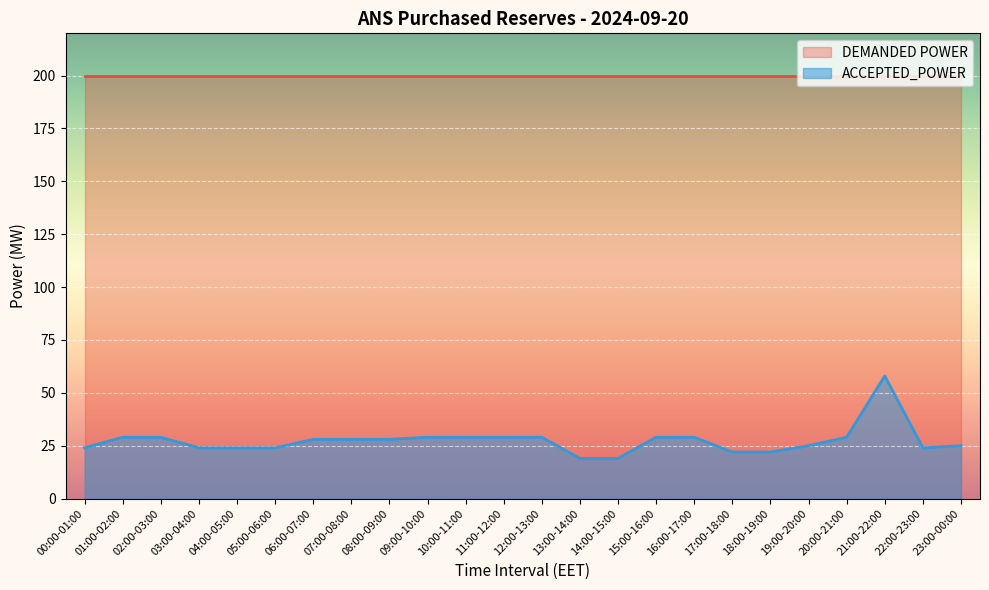

What is the minimum value shown in the chart?

19